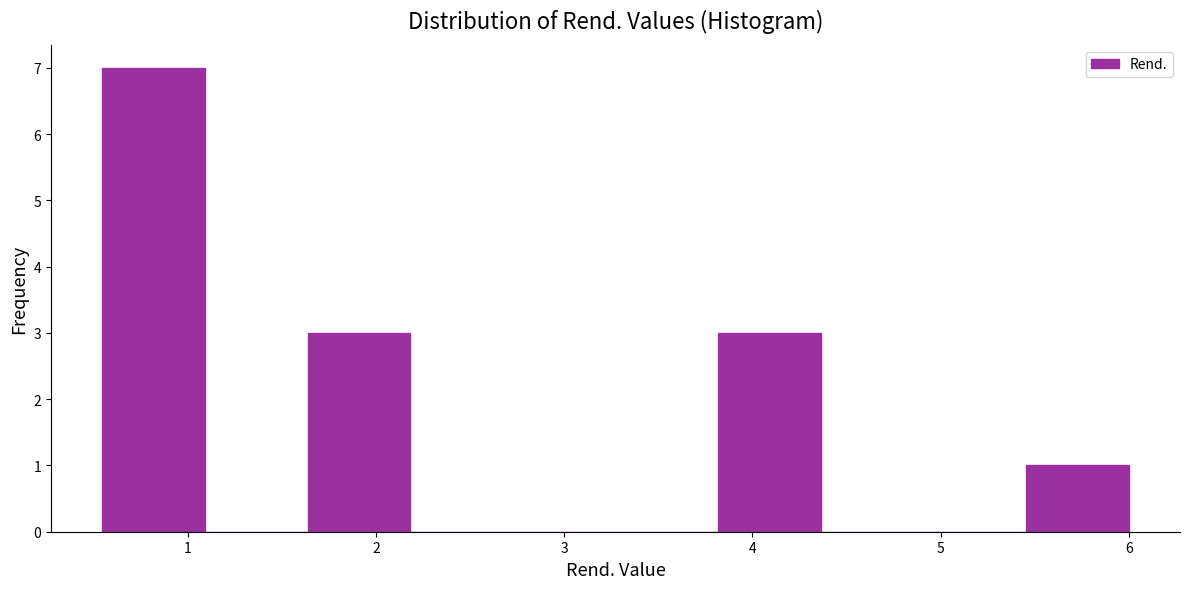

Which range on the x-axis has the tallest bar?

0.5 to 1.1